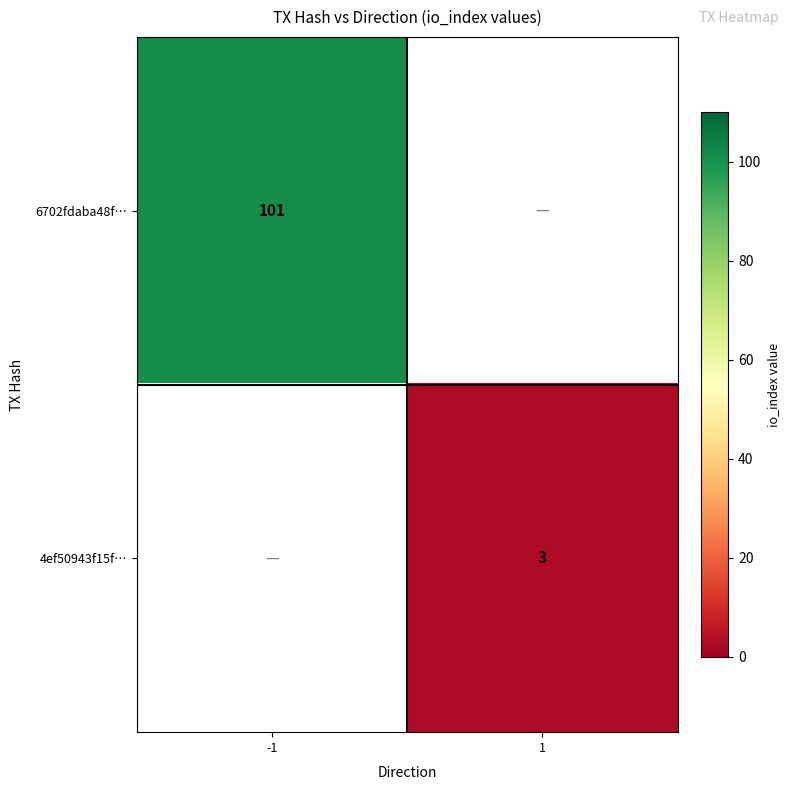

Is it true that 4ef50943f15f… equals 2 at 1?

False